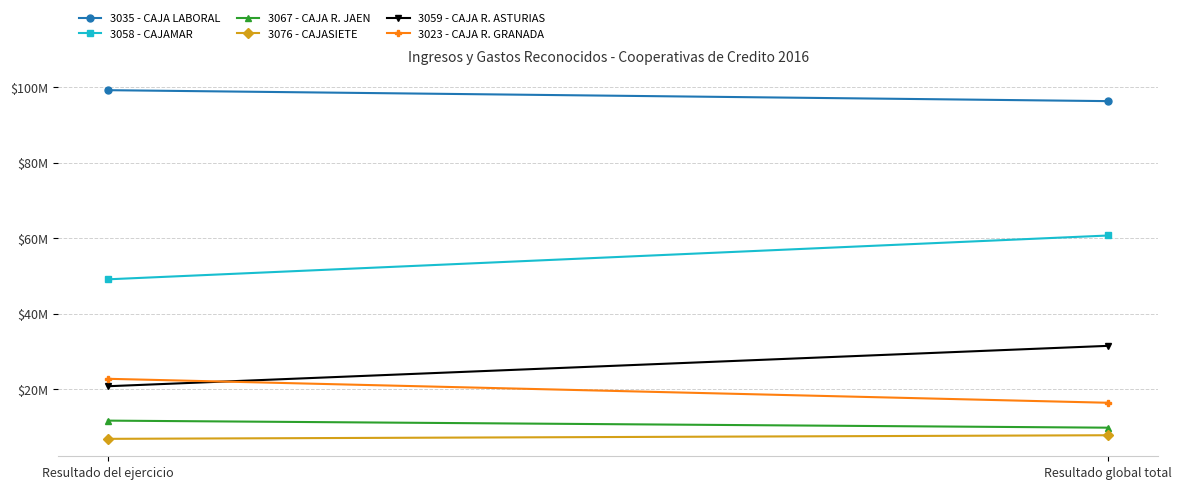

What is the sum of all 3058 - CAJAMAR values?

109743175.8